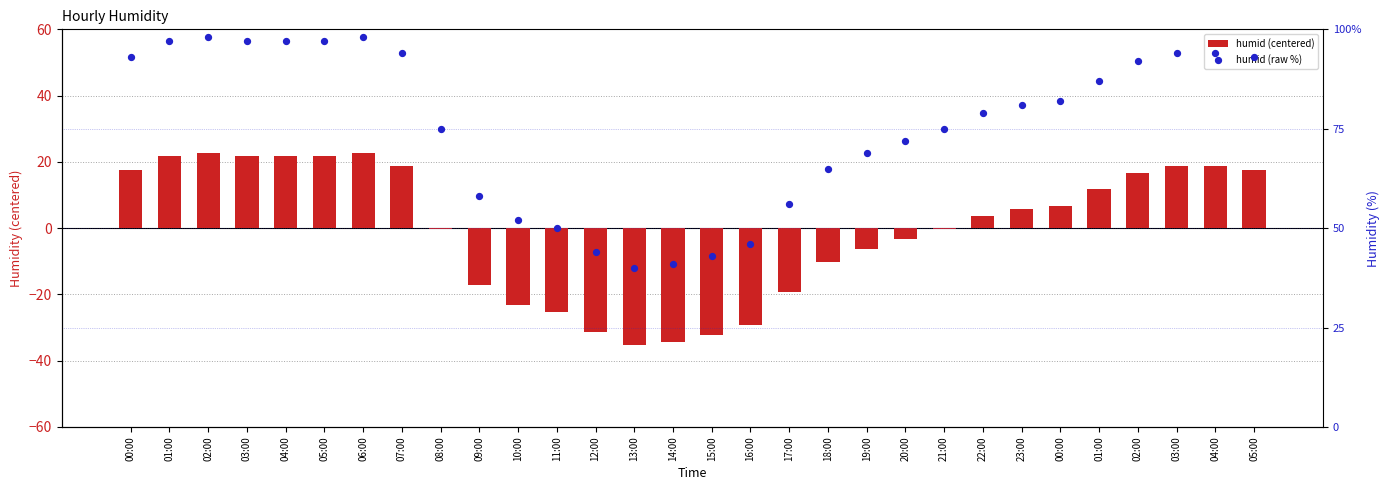

Which series has the largest total across all categories?

humid (raw %)